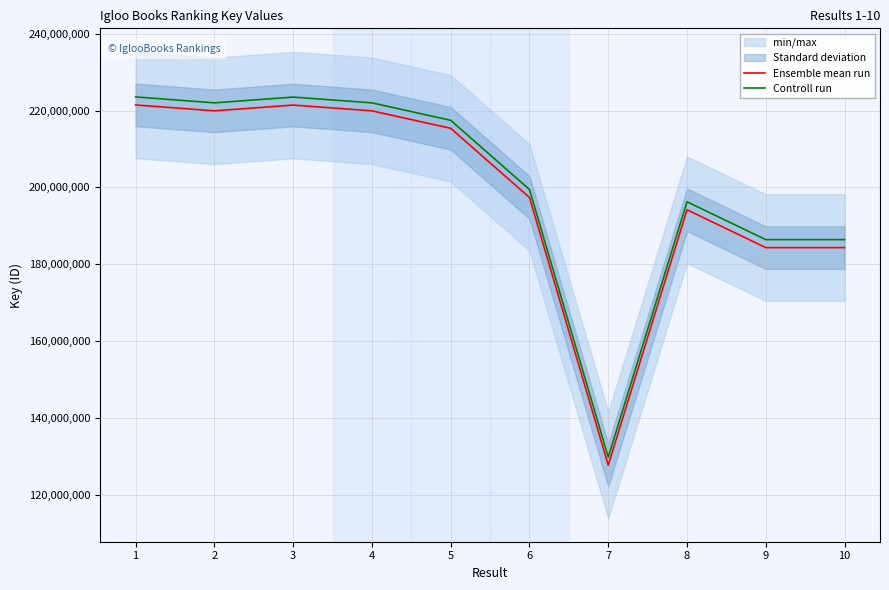

Rank the series by their average value, from lowest to highest.

Ensemble mean run, Controll run